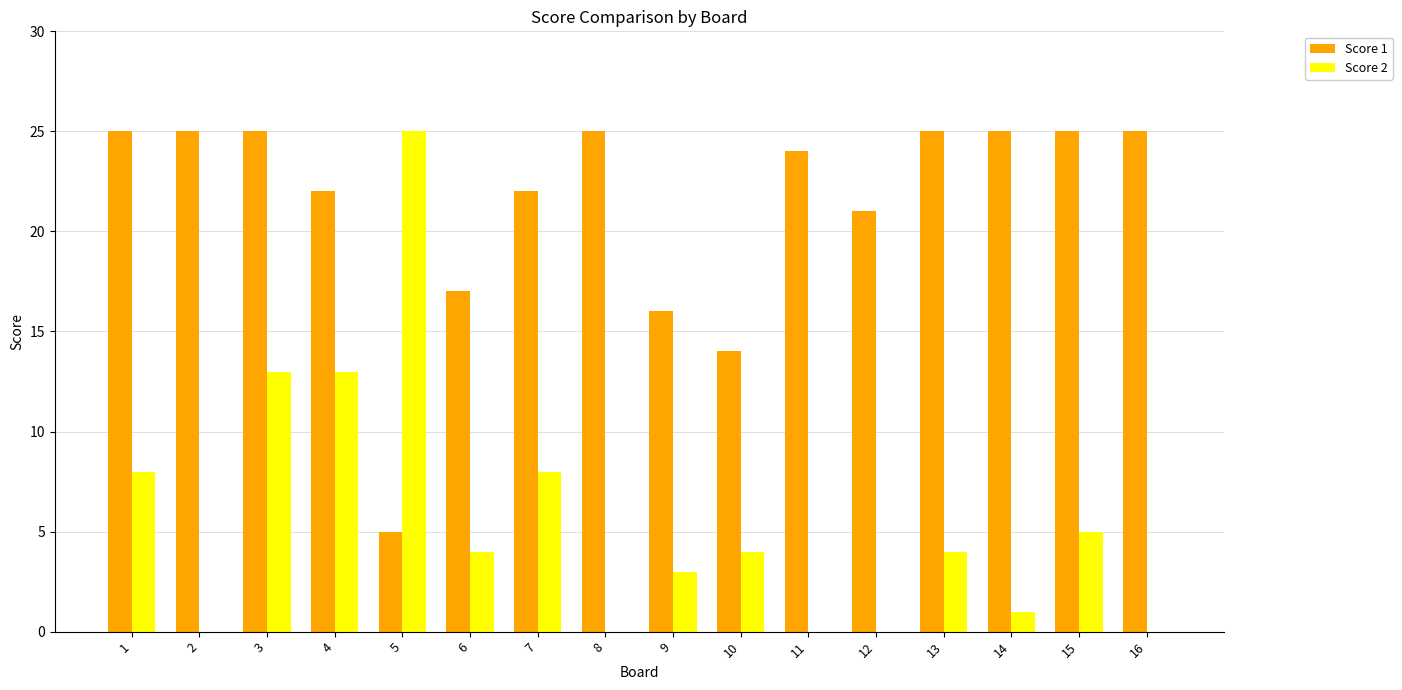

Is the value of Score 2 at 1 greater than the value of Score 1 at 1?

No